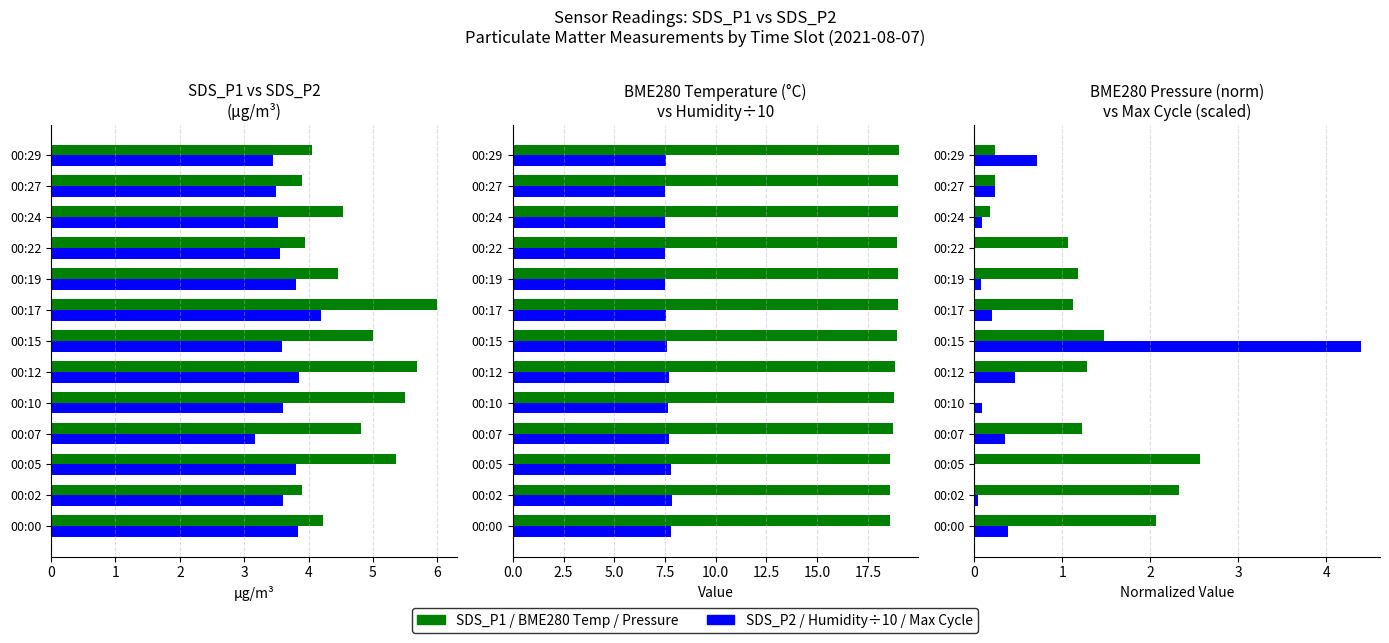

Reading right to left, extract all data points from this chart.

SDS_P1: 4.0	3.9	4.5	4.0	4.5	6.0	5.0	5.7	5.5	4.8	5.3	3.9	4.2
SDS_P2: 3.5	3.5	3.5	3.5	3.8	4.2	3.6	3.9	3.6	3.2	3.8	3.6	3.8
BME280 Temp: 19.0	19.0	19.0	18.9	19.0	19.0	18.9	18.8	18.8	18.7	18.6	18.6	18.6
BME280 Humidity/10: 7.5	7.5	7.5	7.5	7.5	7.5	7.6	7.7	7.7	7.7	7.8	7.8	7.8
BME280 Pressure (norm): 0.2	0.2	0.2	1.1	1.2	1.1	1.5	1.3	0.0	1.2	2.6	2.3	2.1
Max Cycle (scaled): 0.7	0.2	0.1	0.0	0.1	0.2	4.4	0.5	0.1	0.3	0.0	0.0	0.4